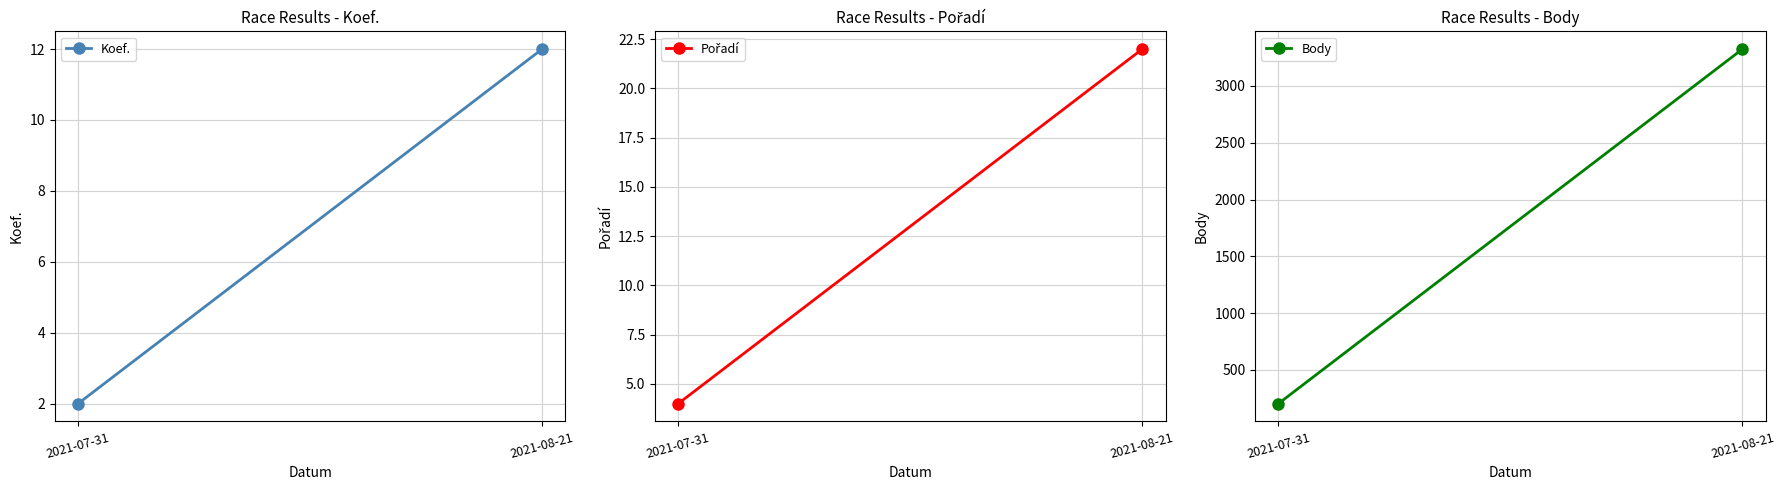

Rank the series at 2021-07-31 from highest to lowest value.

Body, Pořadí, Koef.